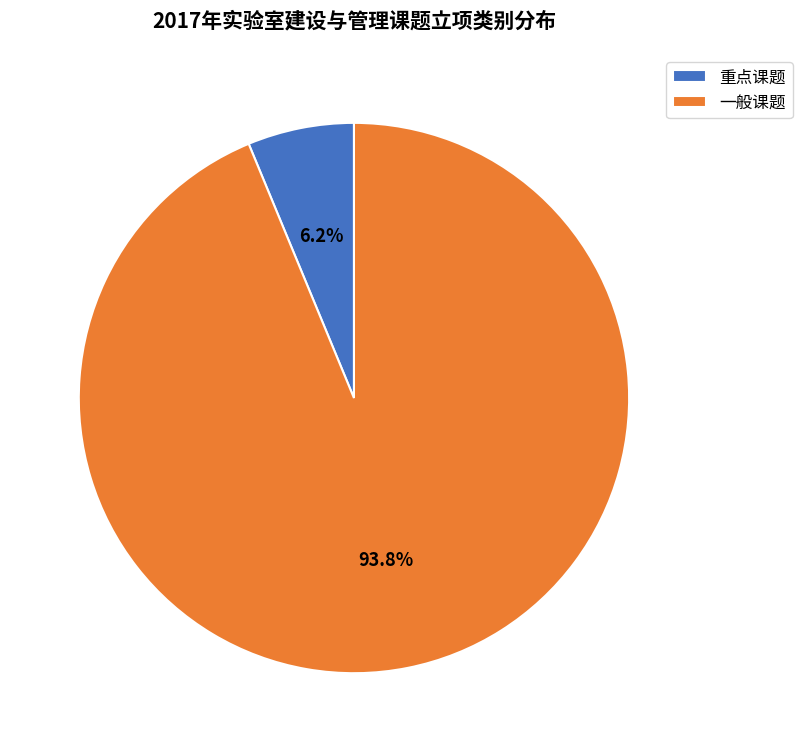

What percentage is the 一般课题 slice, to the nearest percent?

94%